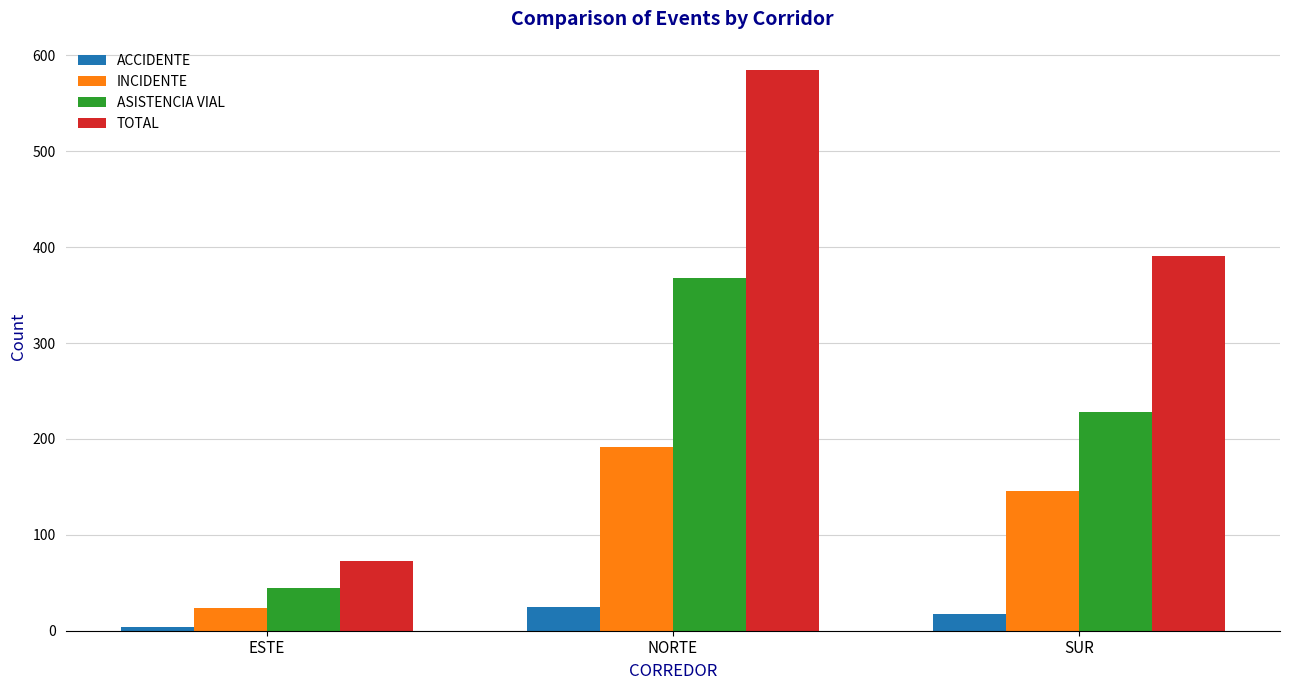

Is the value of INCIDENTE at SUR greater than the value of ASISTENCIA VIAL at NORTE?

No